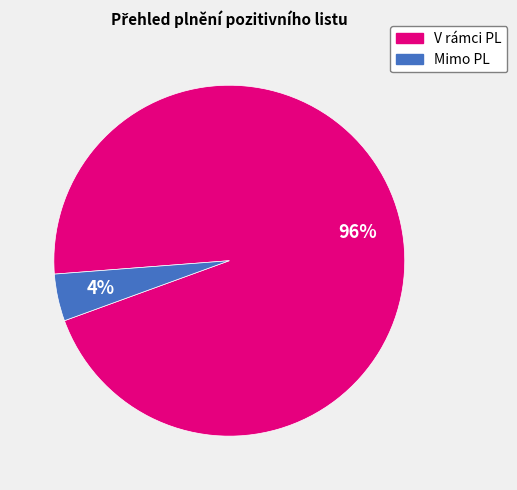

To the nearest percent, what is the average slice percentage?

50%